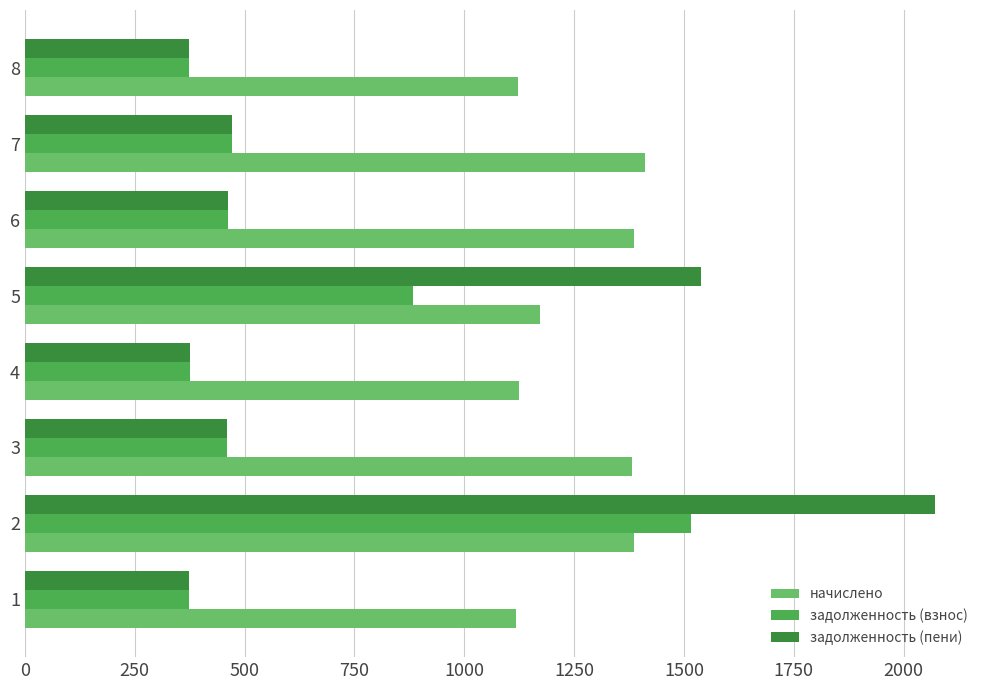

What is the average value of the начислено series?

1262.9